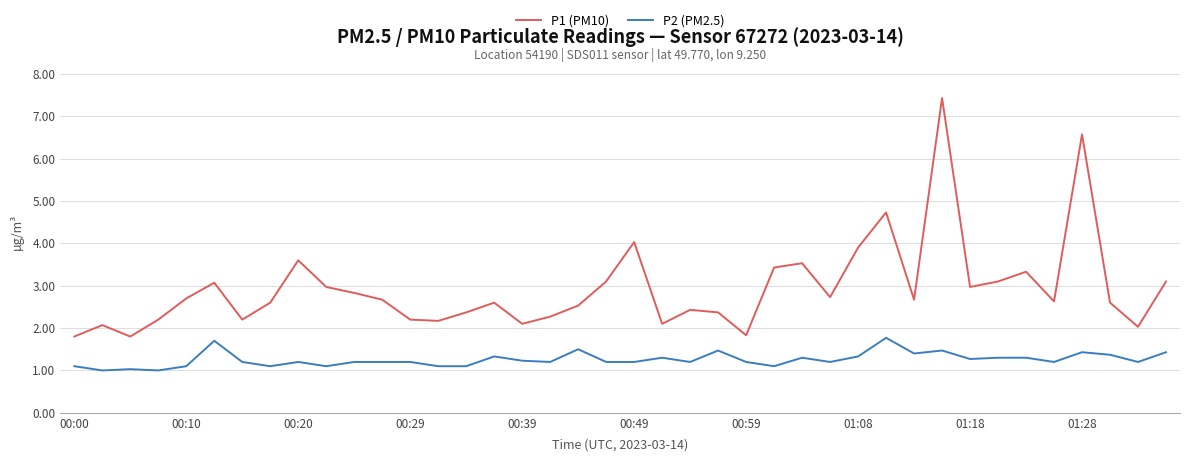

How many lines are shown in the chart?

2